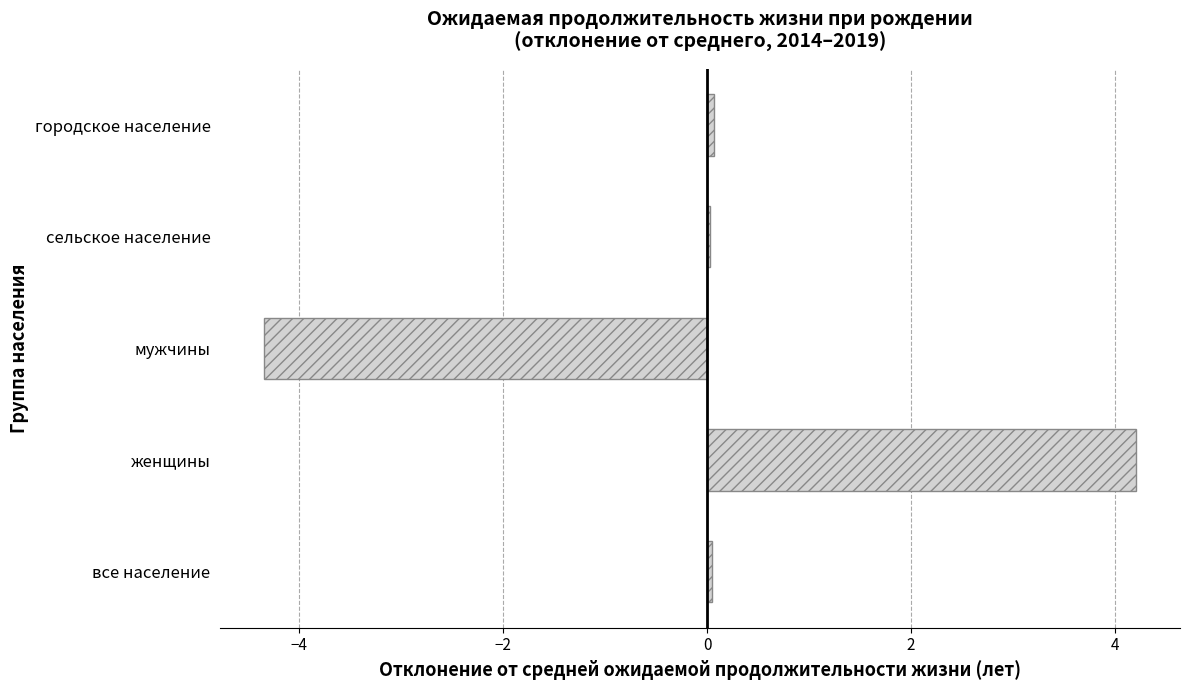

What is the approximate value at мужчины?

-4.3